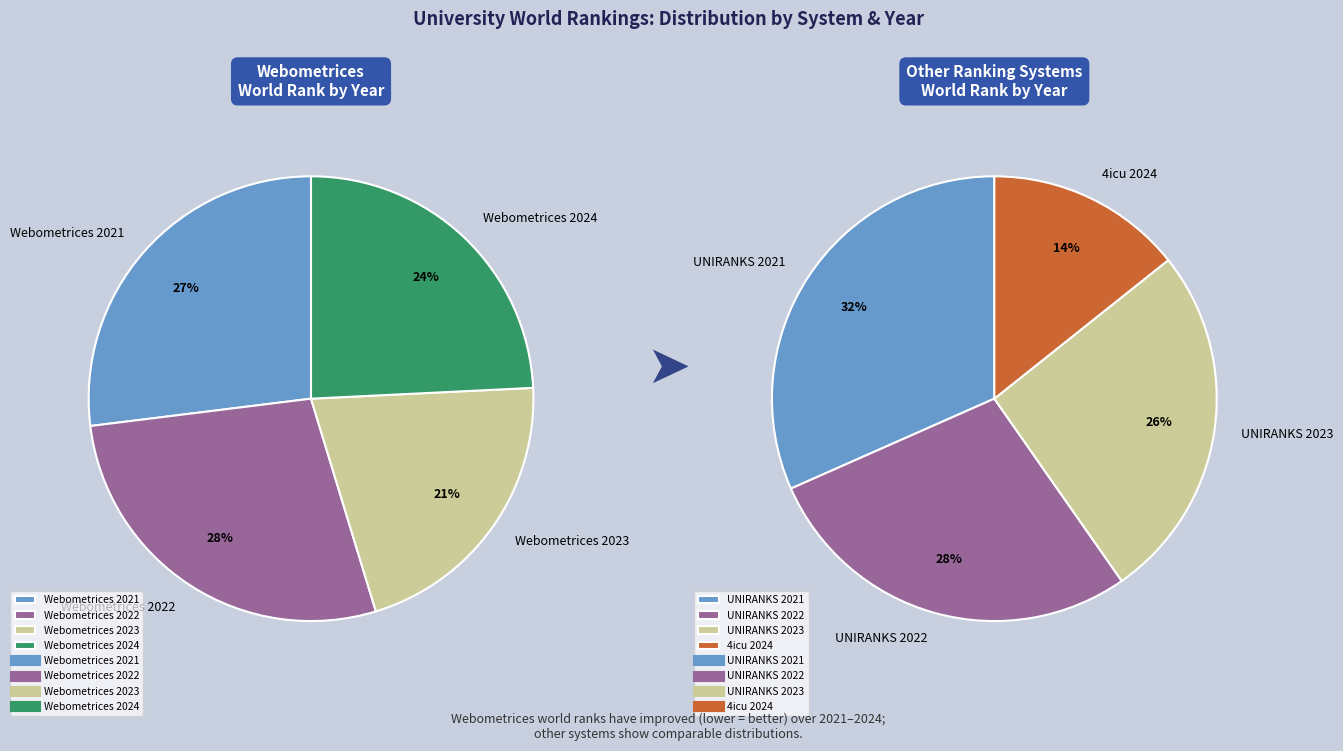

Approximately how many times larger is the value at UNIRANKS 2023 compared to Webometrices 2022?

0.9